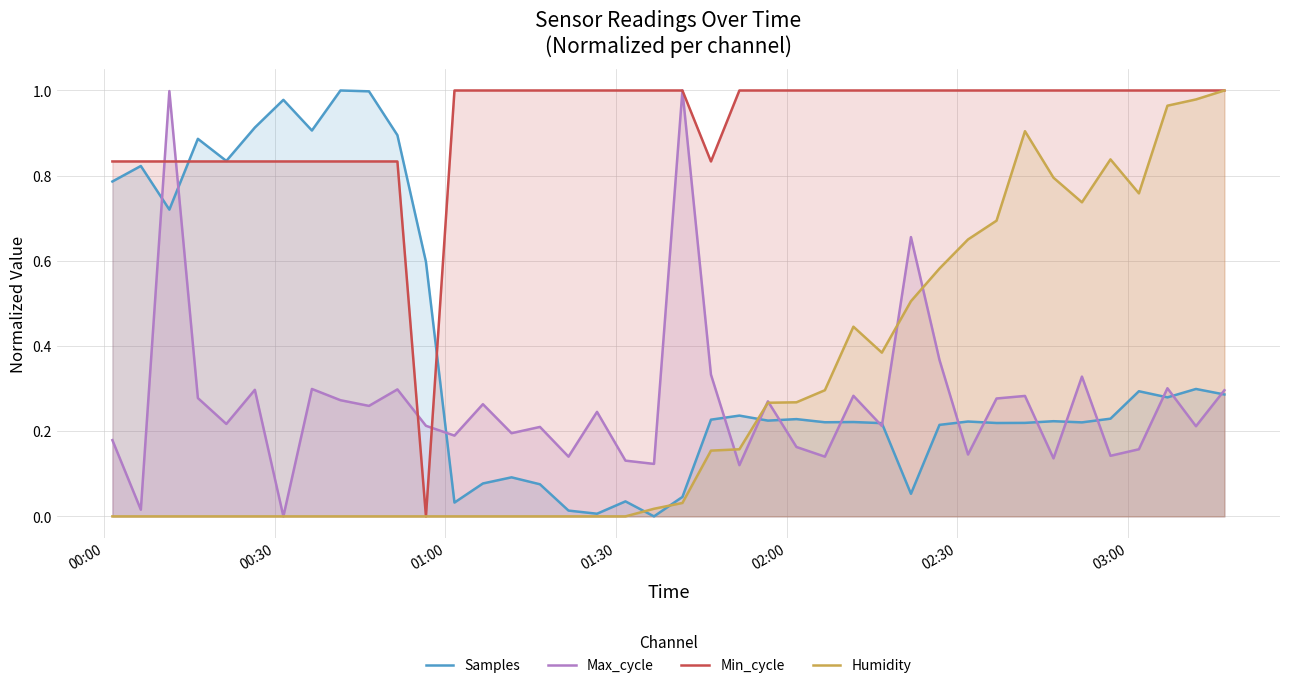

Which series has the largest total across all categories?

Min_cycle